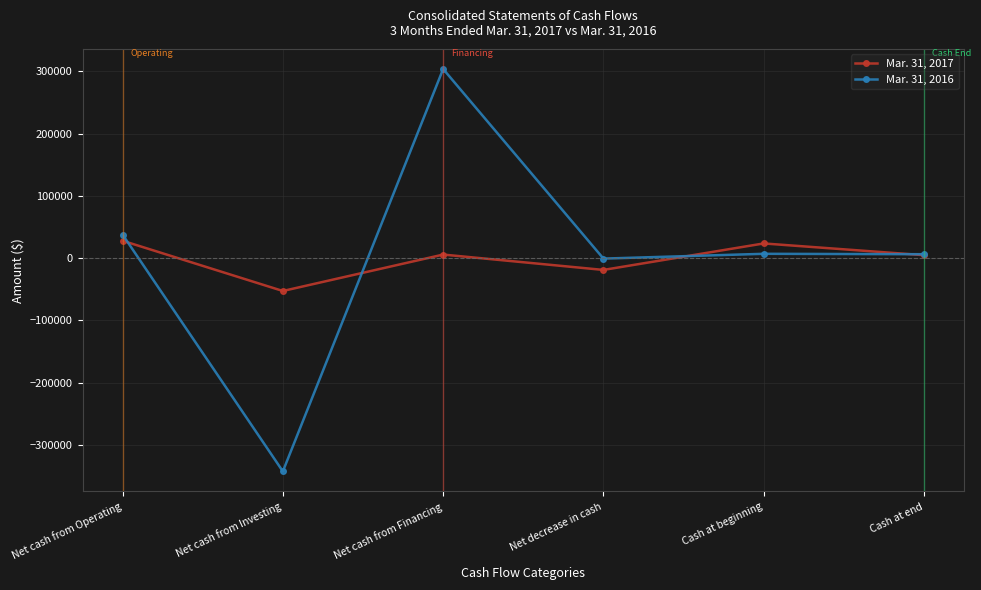

How many values in Mar. 31, 2017 are below zero?

2